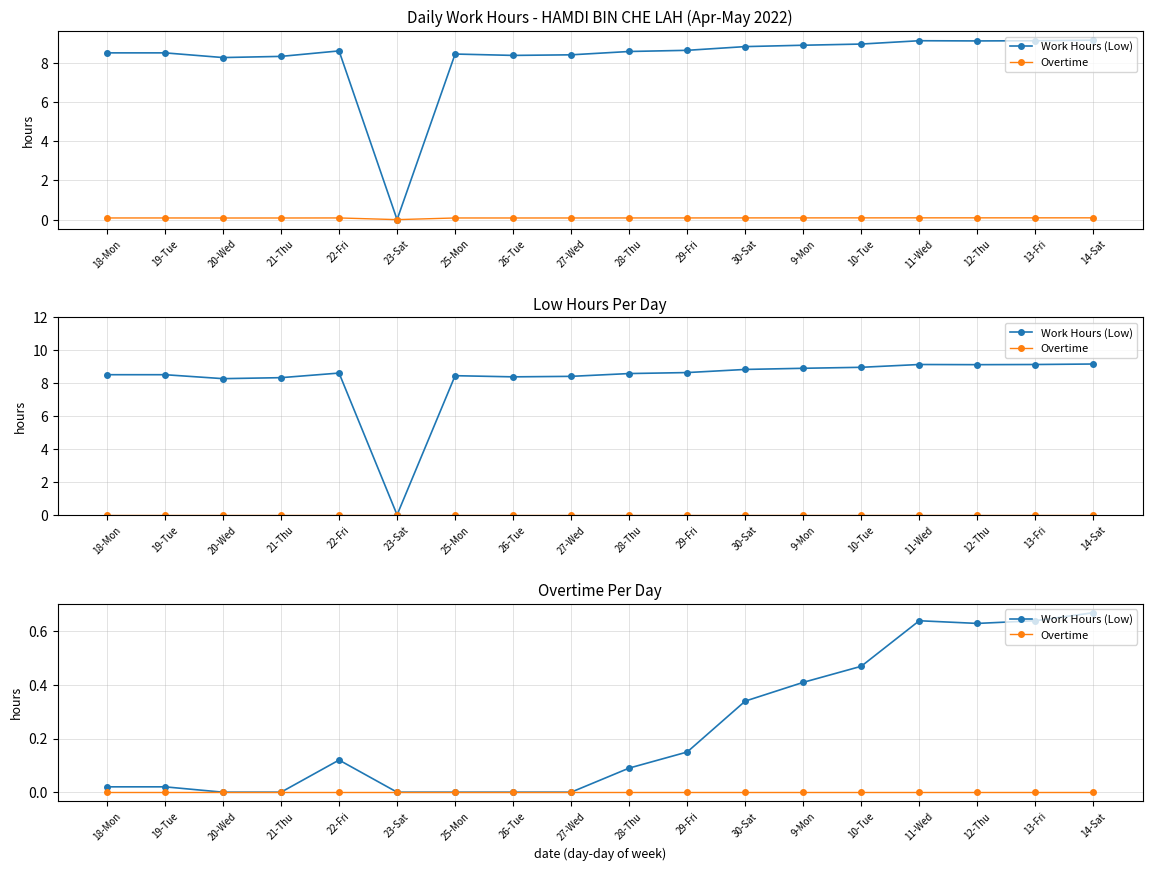

At which label is Work Hours (Low) closest to 0?

20-Wed